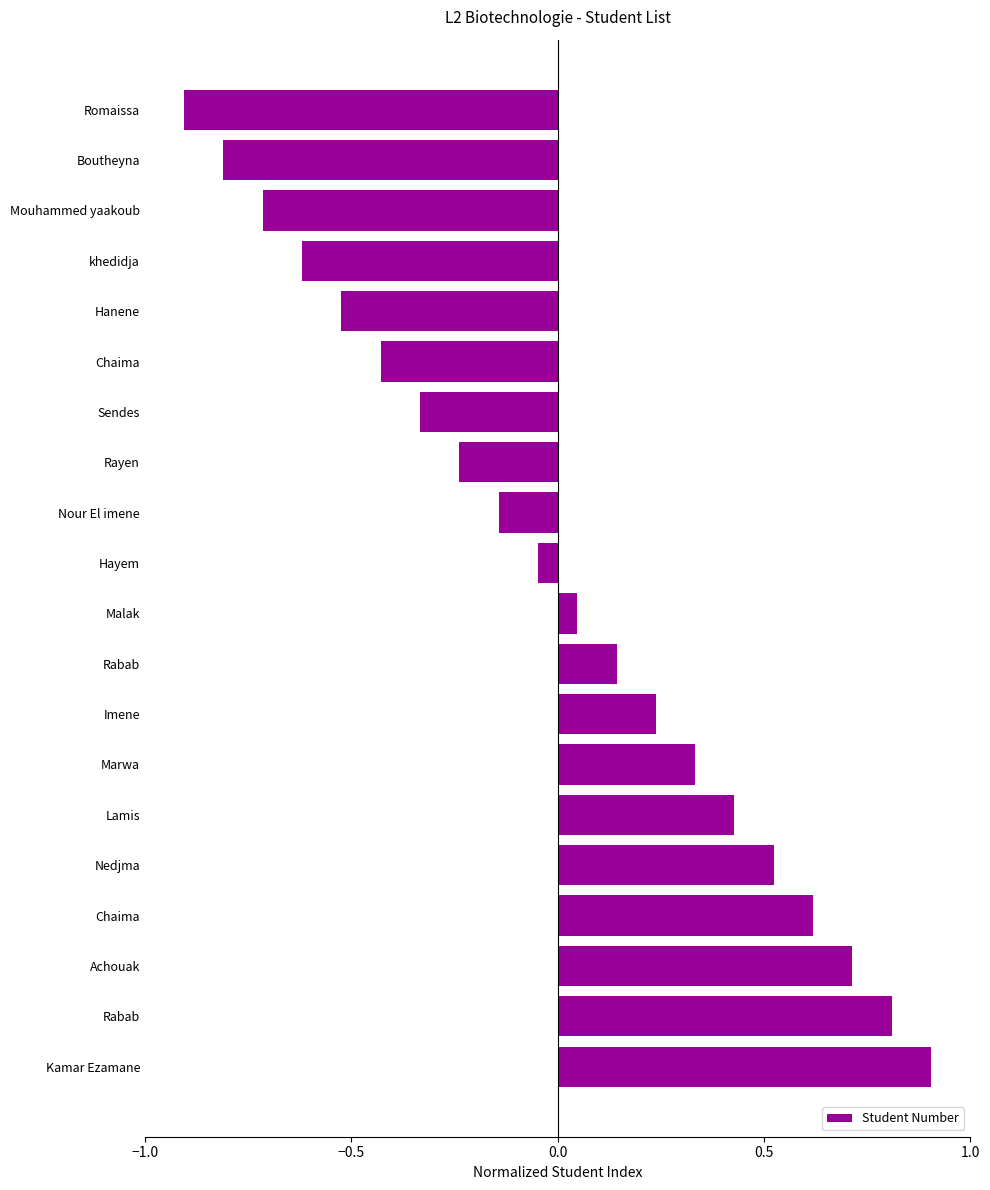

How many categories are shown in the chart?

20